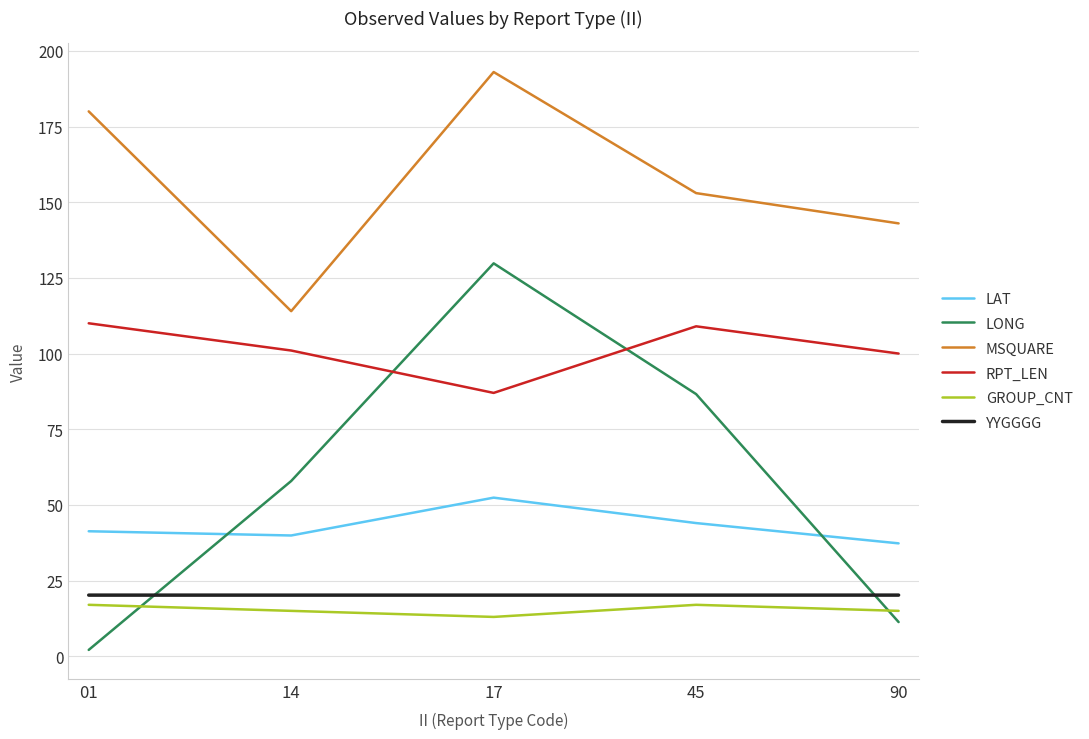

Which series has the largest total across all categories?

MSQUARE